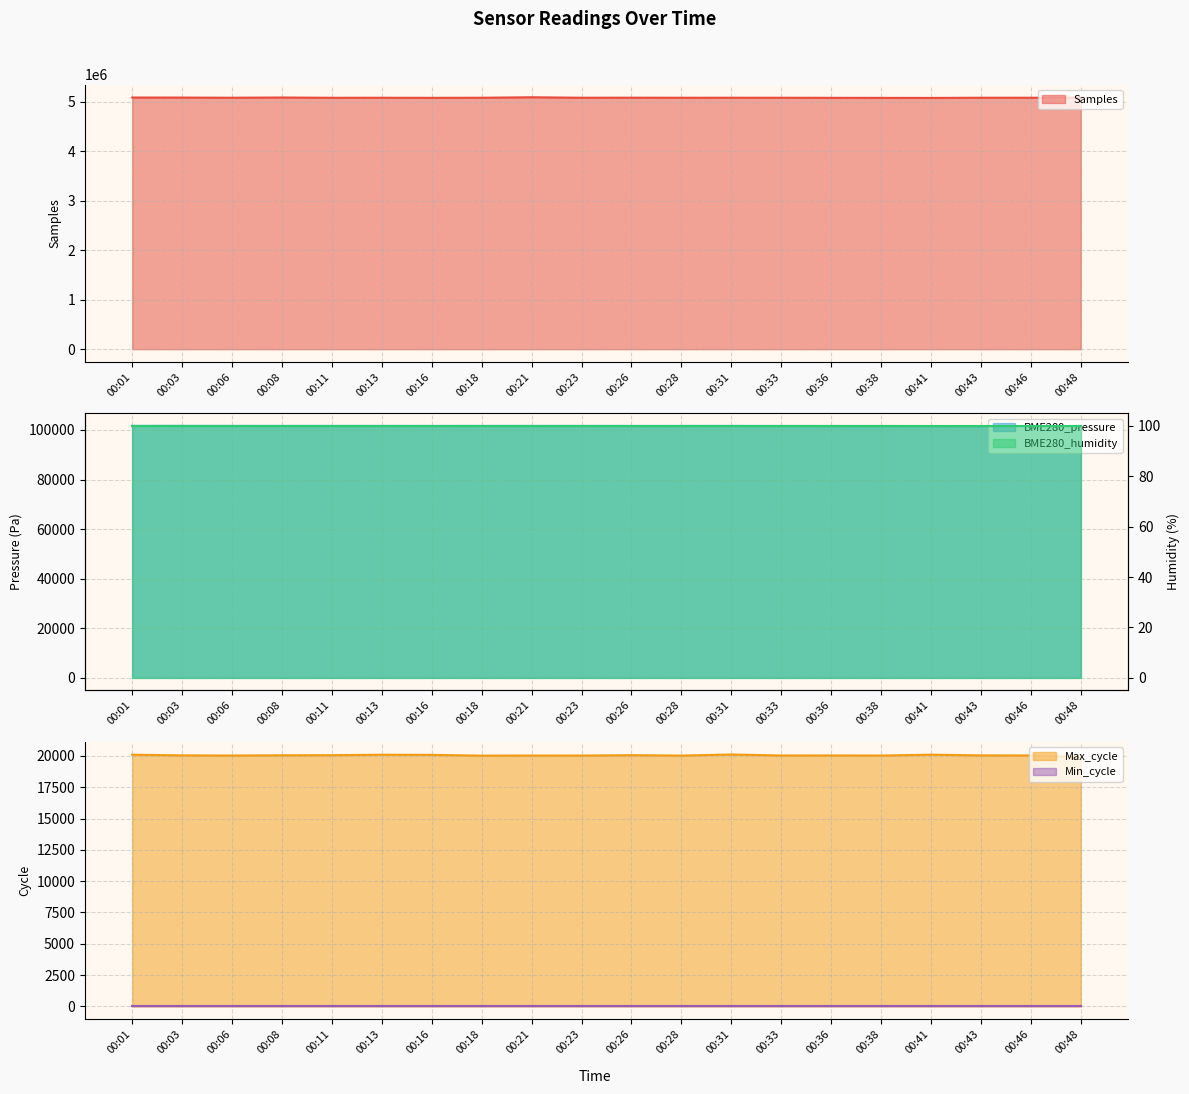

How many data points does each series have?

20